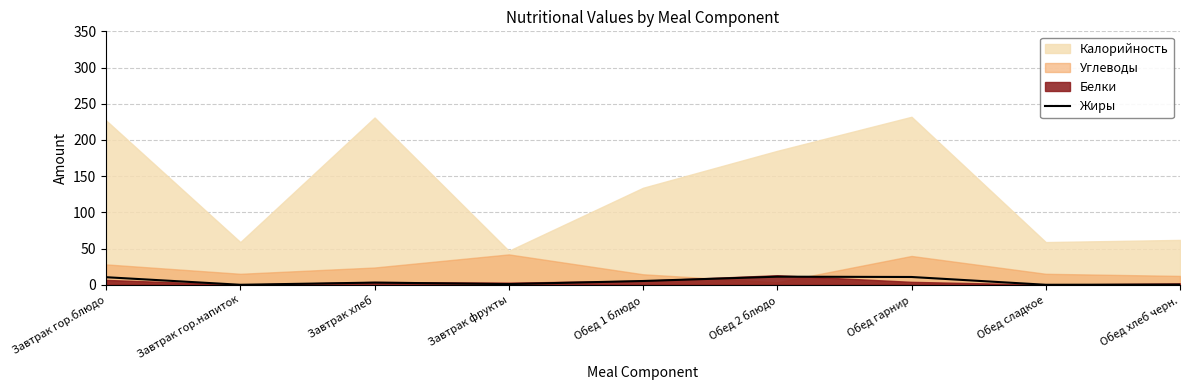

Where is the data nearest to the value 5?

Обед 1 блюдо